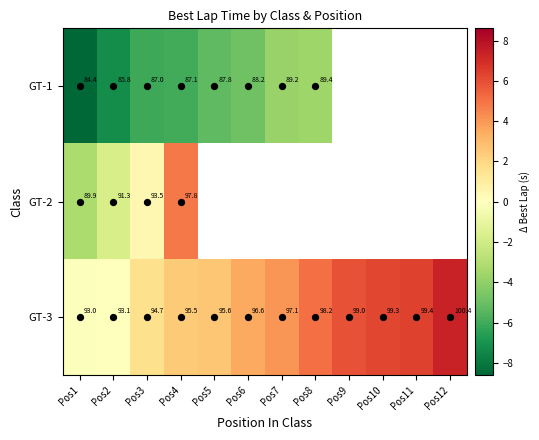

Which series has the widest spread of values?

GT-2